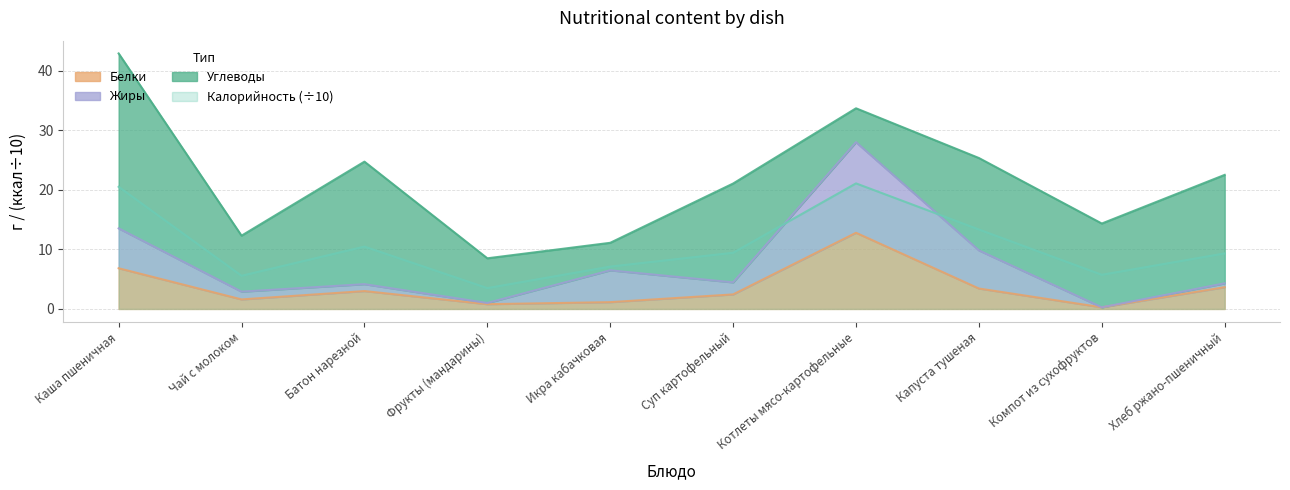

What position from the right is Икра кабачковая?

6